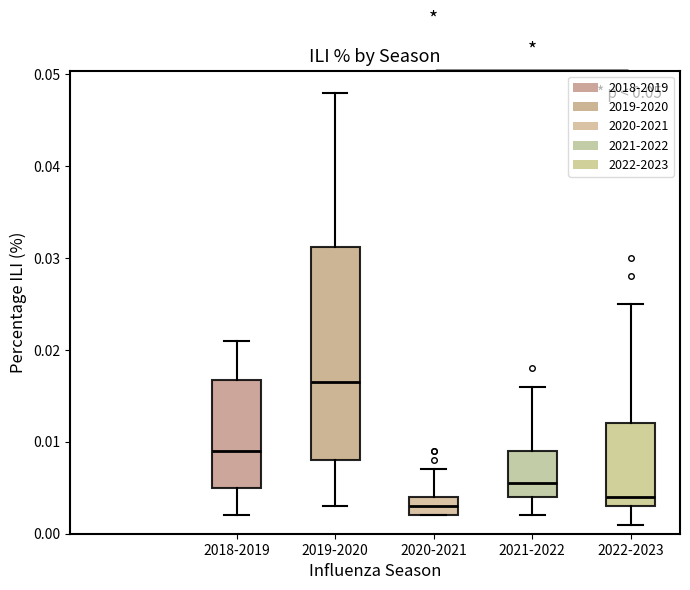

Where does the upper whisker of the box for 2020-2021 end on the y-axis? The values are not printed on the chart, so give them approximately, as read against the axis.

0.007